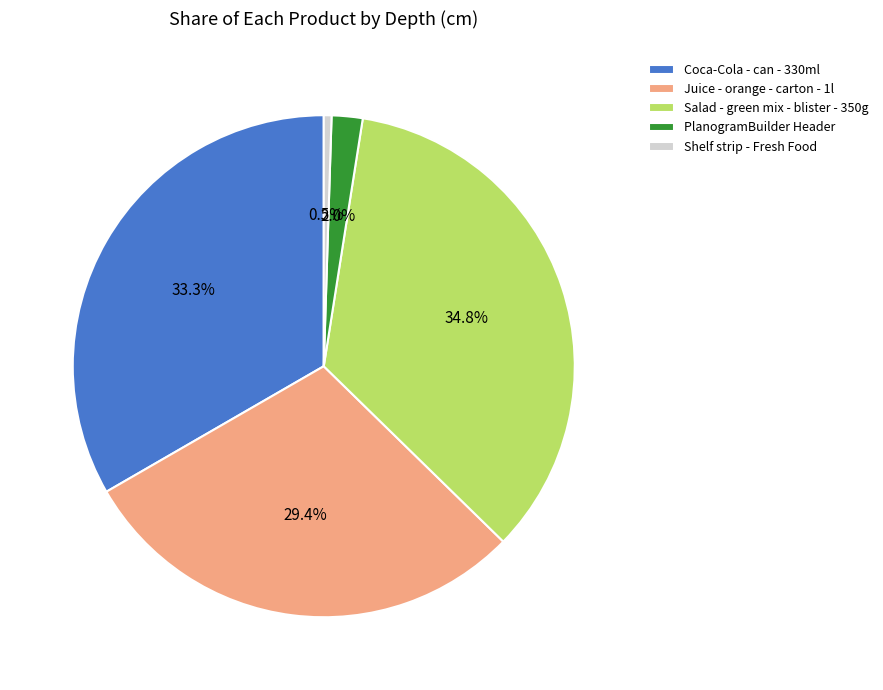

Between Coca-Cola - can - 330ml and Shelf strip - Fresh Food, which is larger?

Coca-Cola - can - 330ml